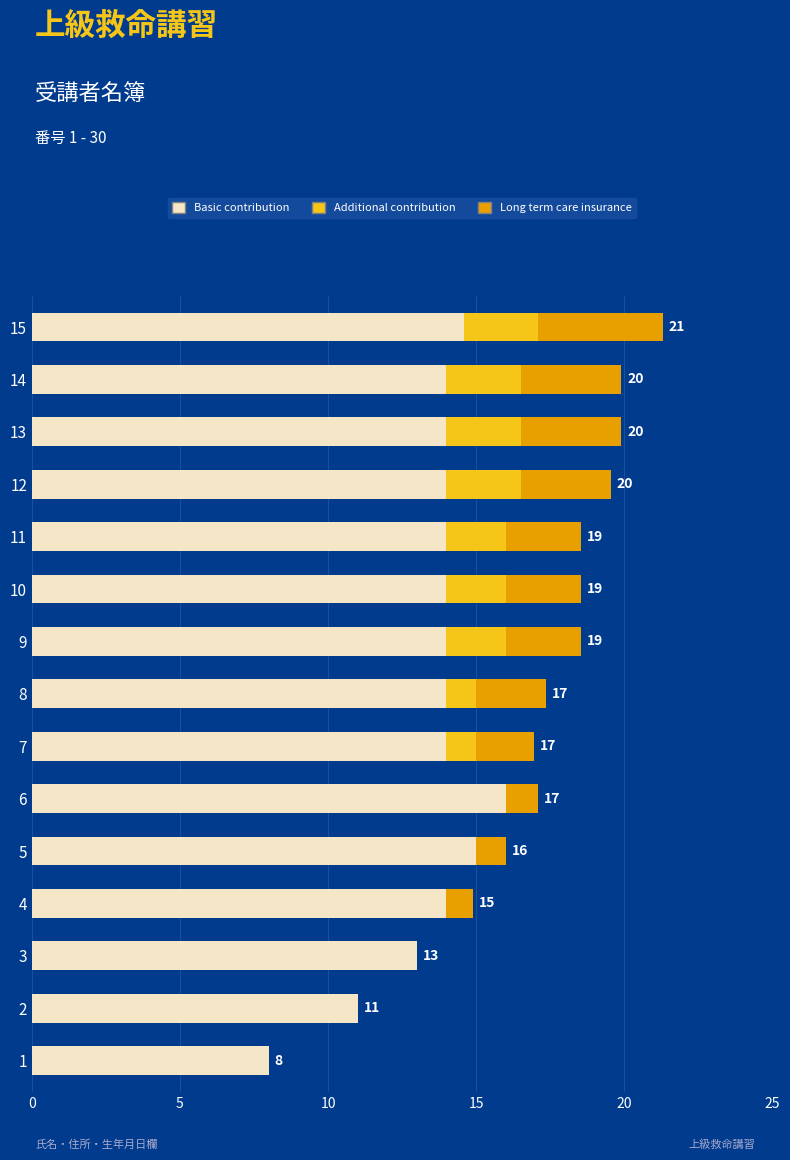

What is the total value across all series at 1?

8.0